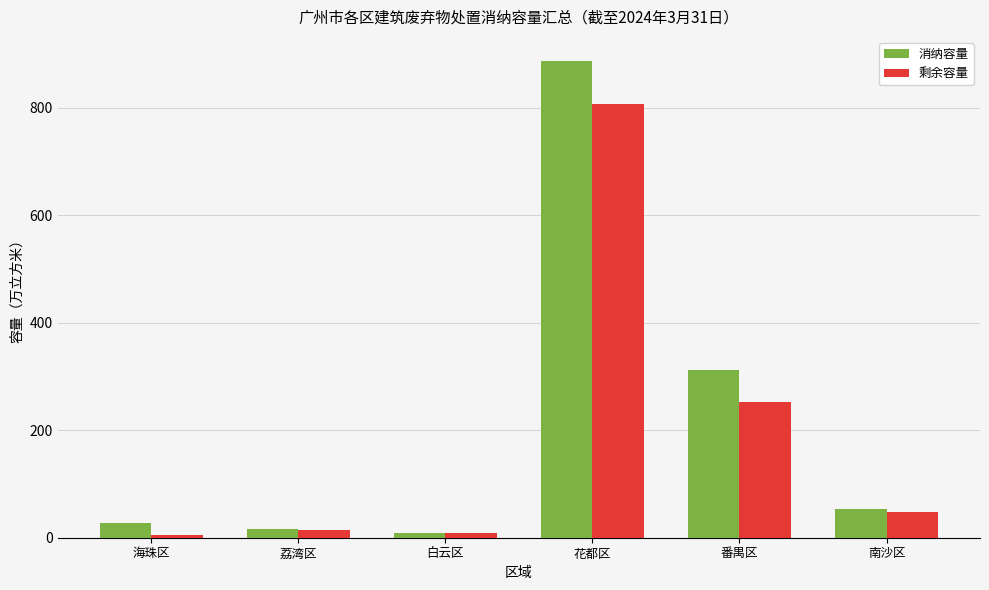

Where is 剩余容量 nearest to the value 406?

番禺区